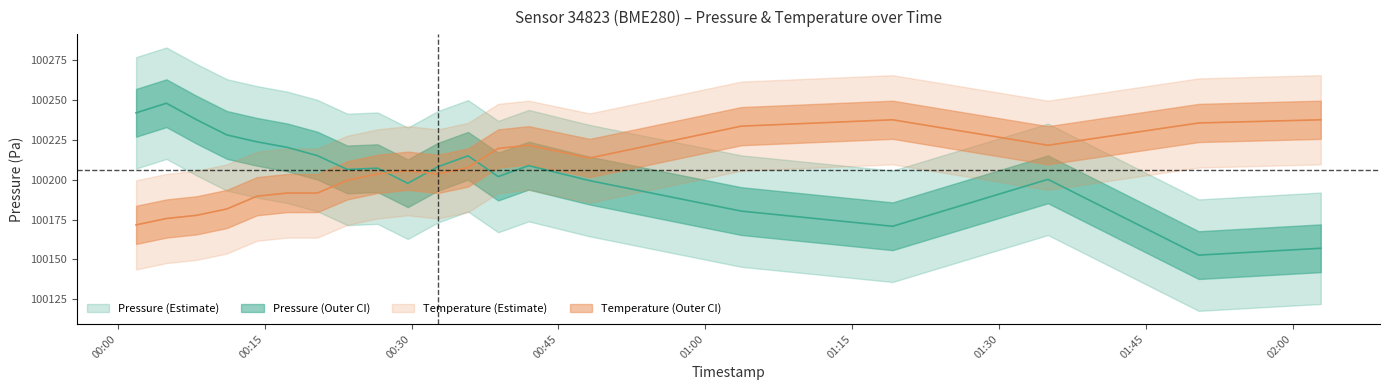

How many lines are shown in the chart?

2